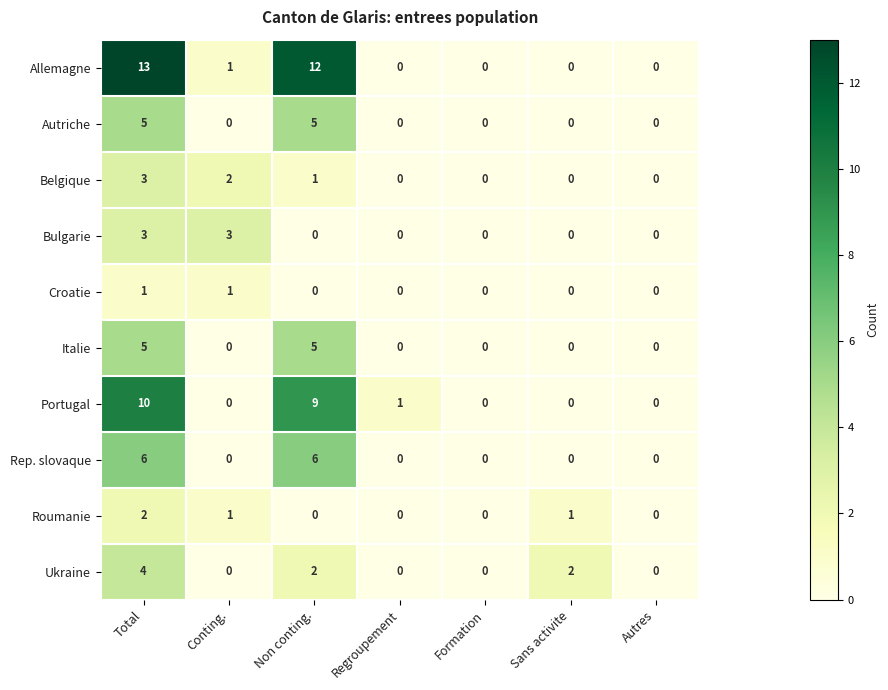

The value of Roumanie at Autres is 0. True or false?

True